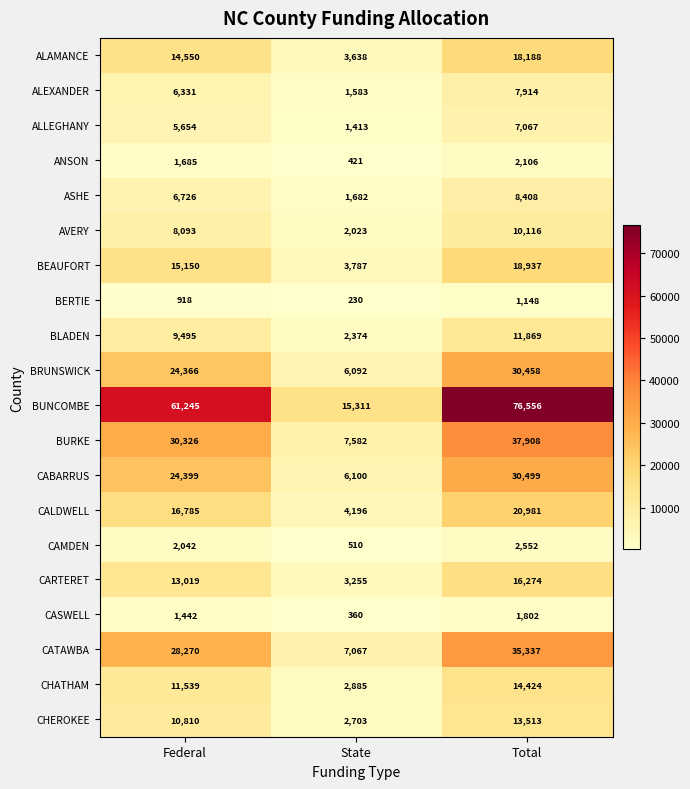

At how many categories does at least one series exceed 11171?

3